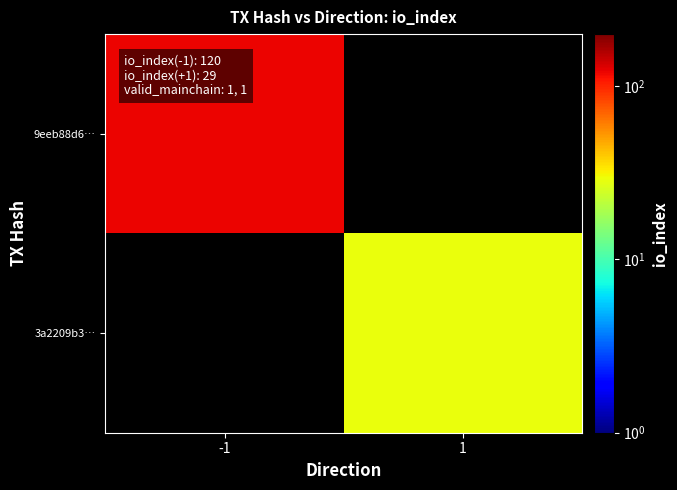

What is the minimum value shown in the chart?

29.0